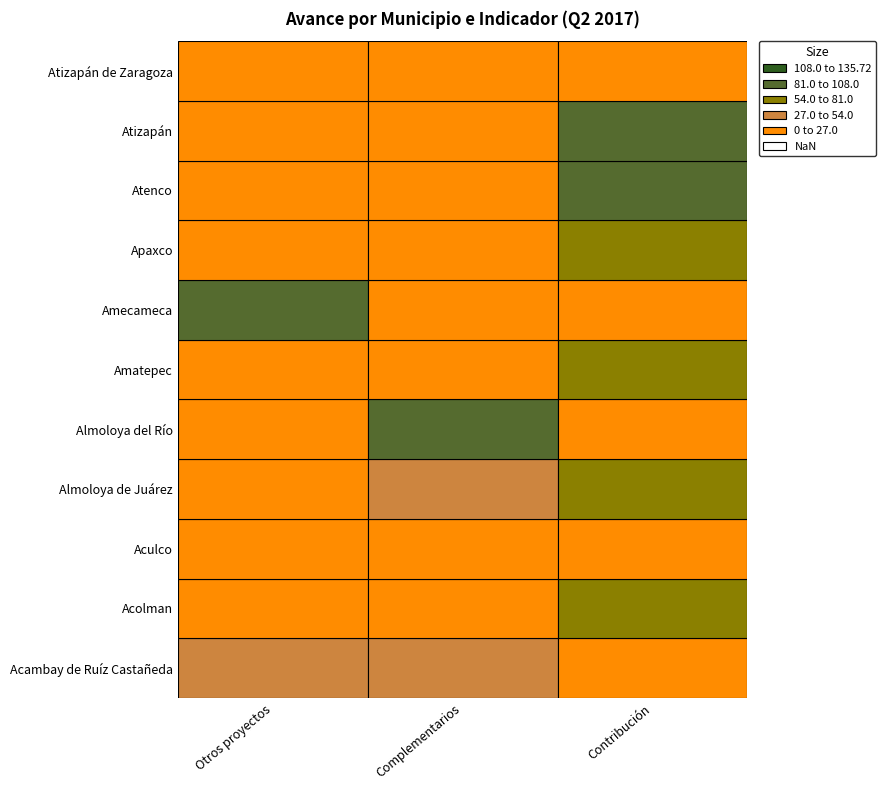

True or false: Atizapán has a value of 130.3 at Porcentaje de proyectos de contribución.

False